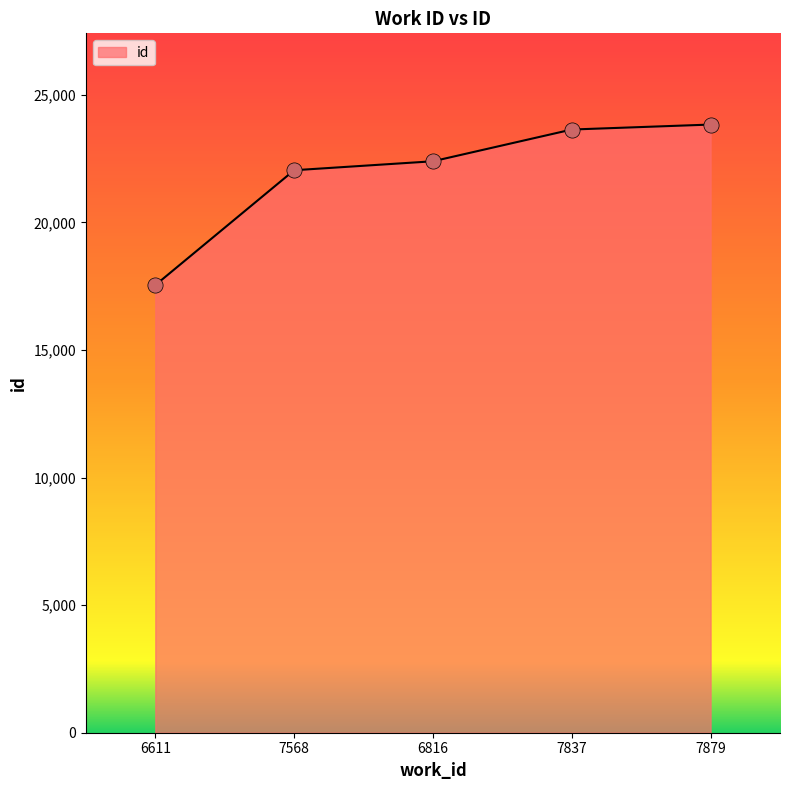

What is the change in value from 7568 to 6816?

+351